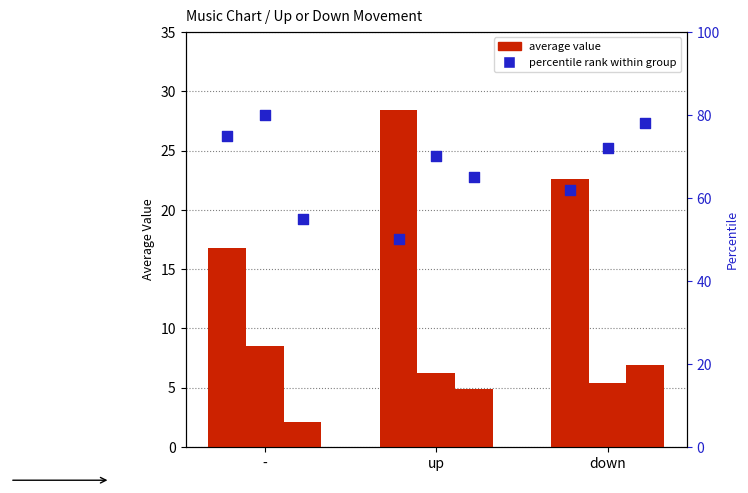

At which category is the sum across all series the highest?

down